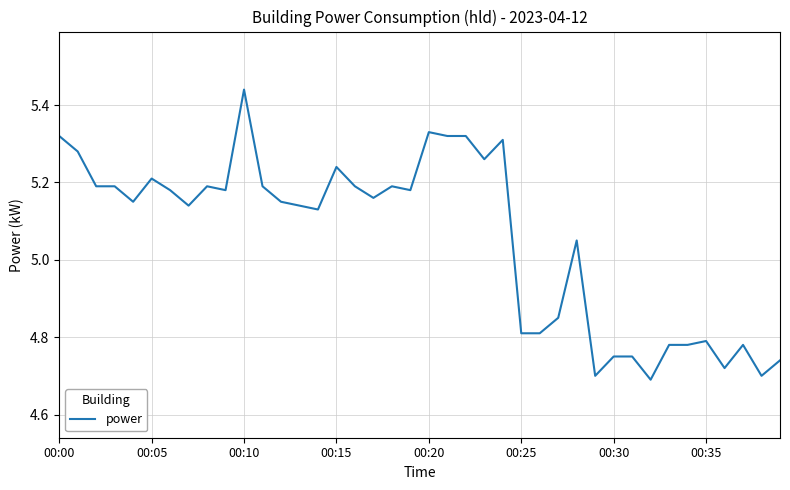

How many lines are shown in the chart?

1